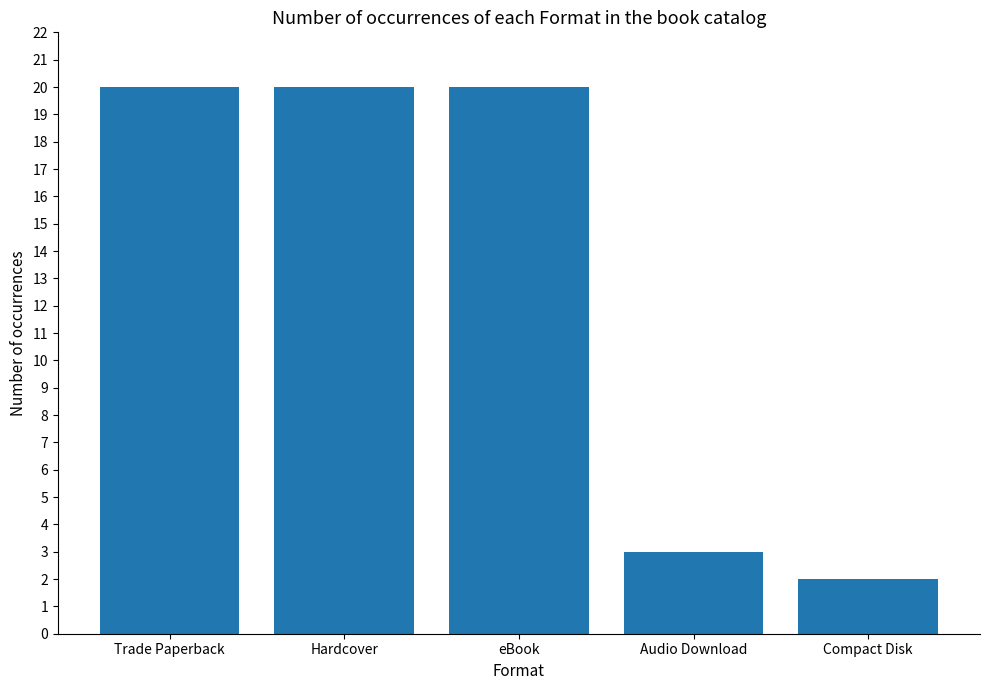

What is the label of the 1st bar from the left?

Trade Paperback